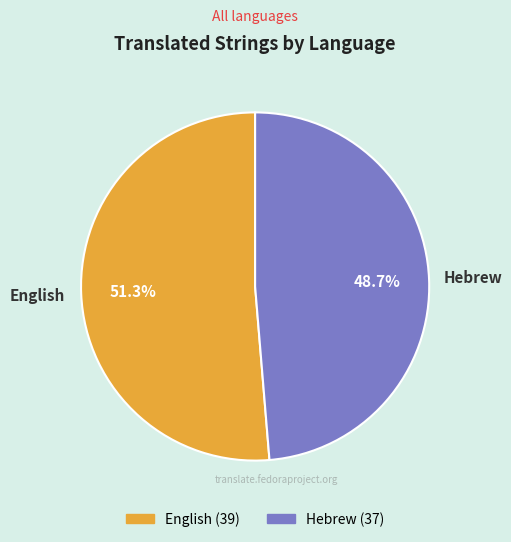

Is there a majority slice in this chart?

Yes